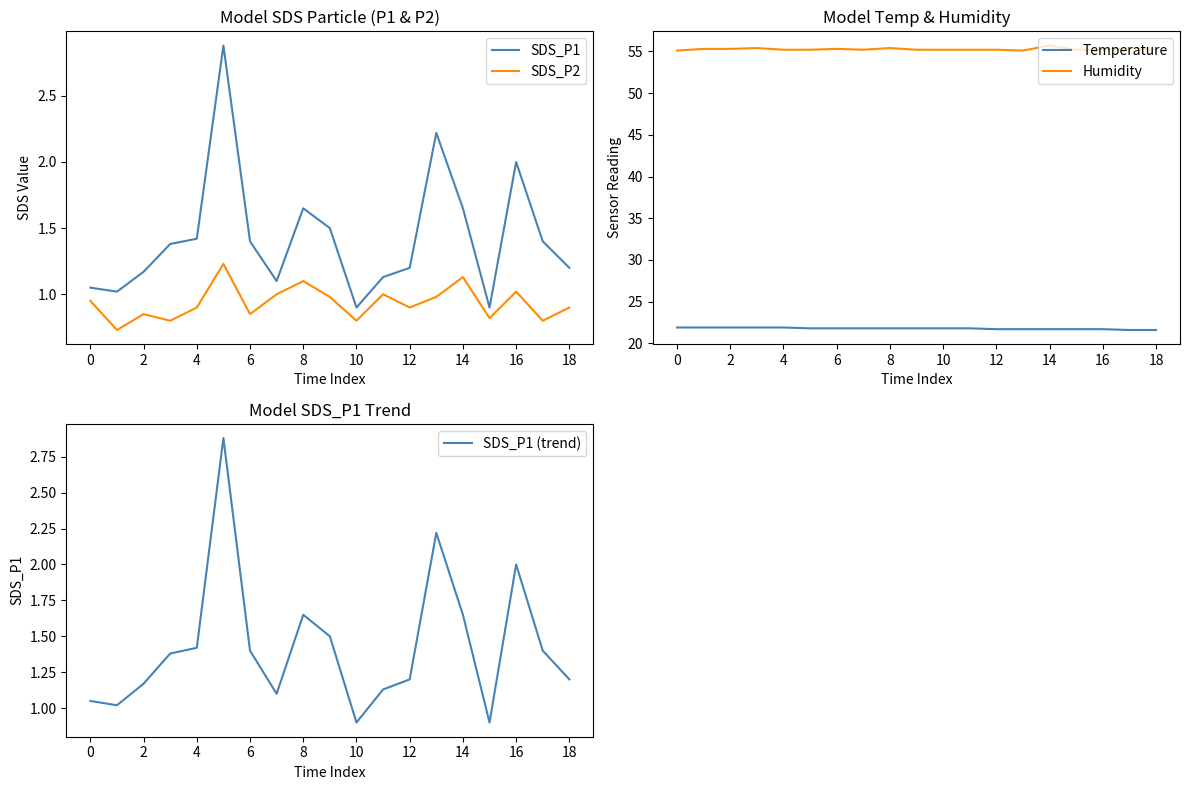

The SDS_P2 series shows 0.3 at 10. True or false?

False